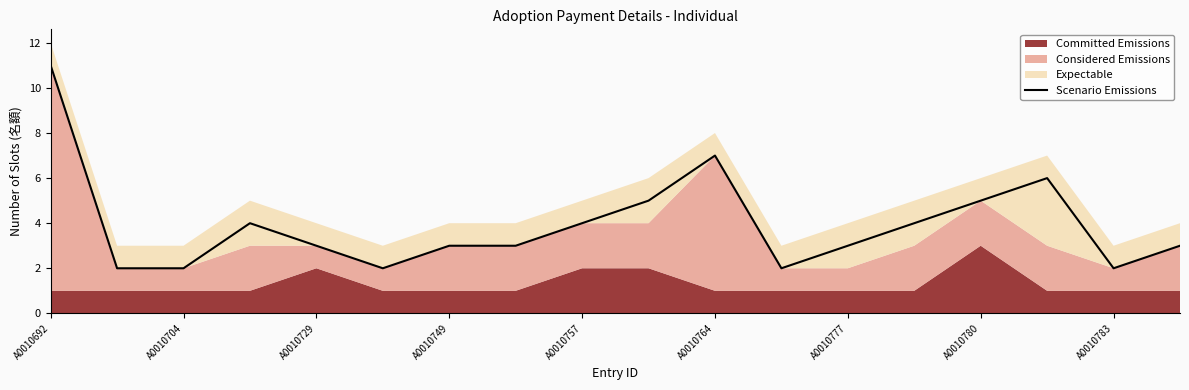

The Scenario Emissions series shows 1 at A0010749. True or false?

False